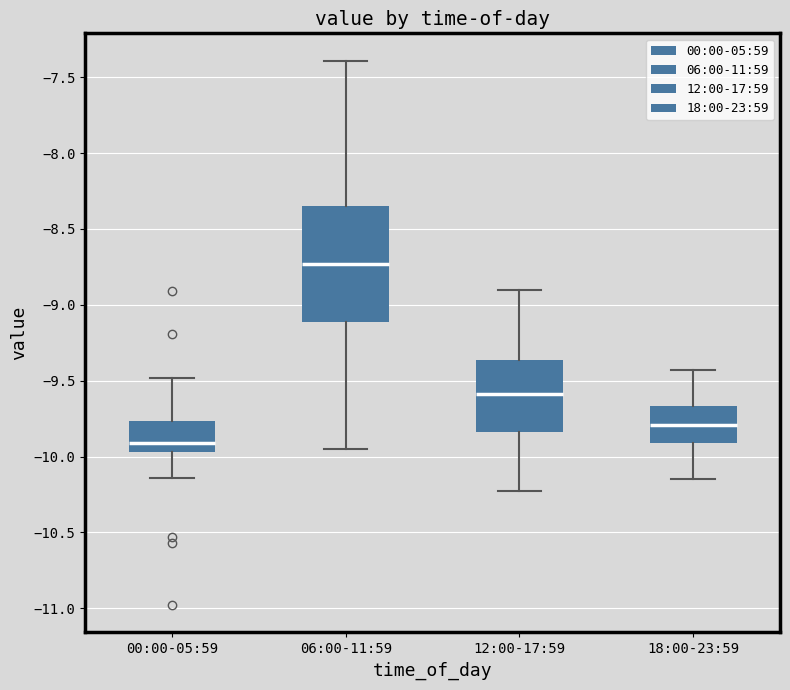

Which box has the lowest median line?

00:00-05:59